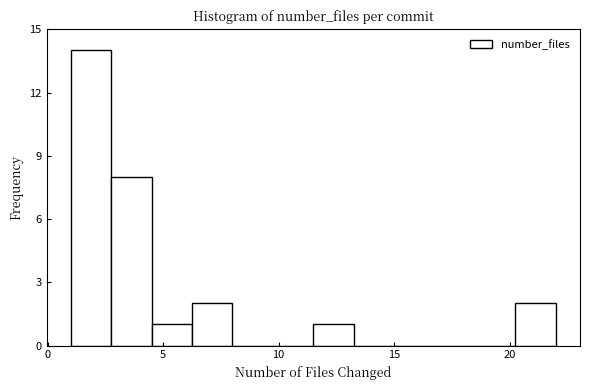

Around what value on the x-axis is the tallest bar? Give the approximate position of its centre, as read against the axis.

2.0